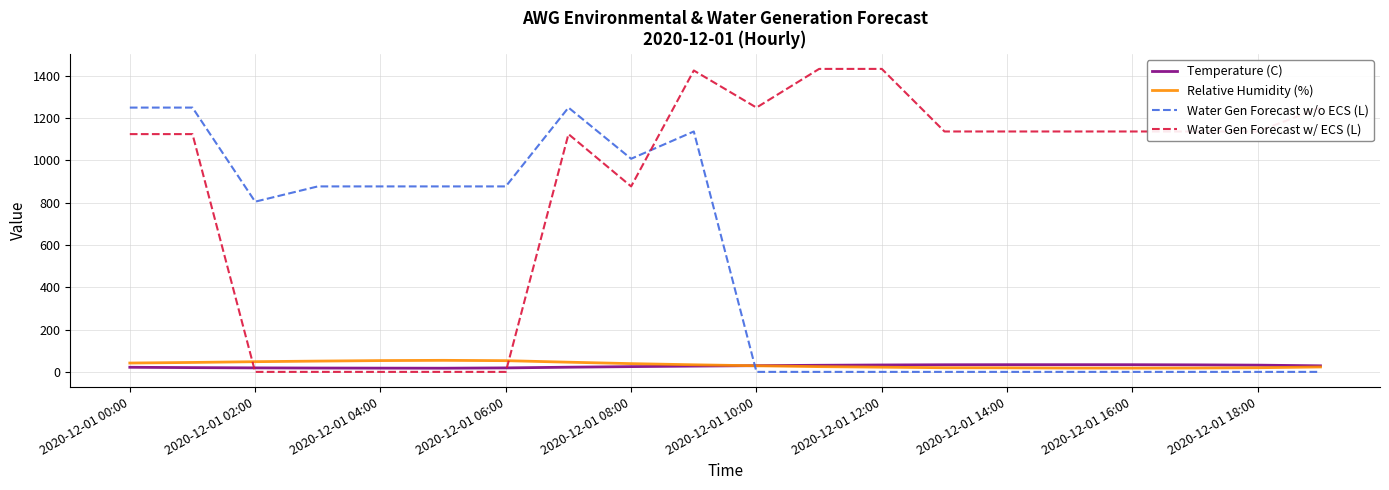

What is the maximum value for Relative Humidity (%)?

54.6